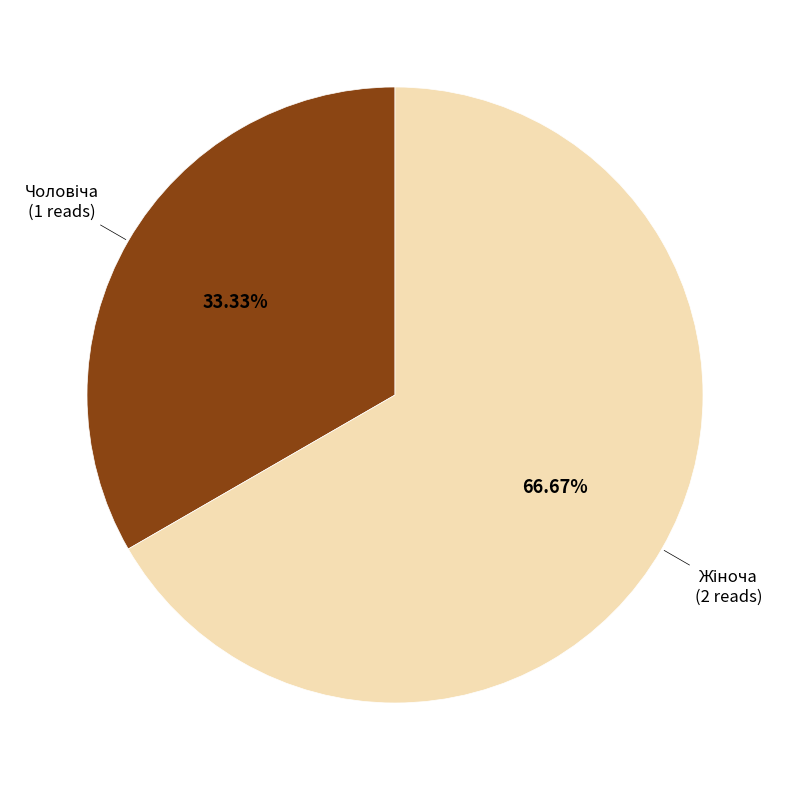

Is there a majority slice in this chart?

Yes